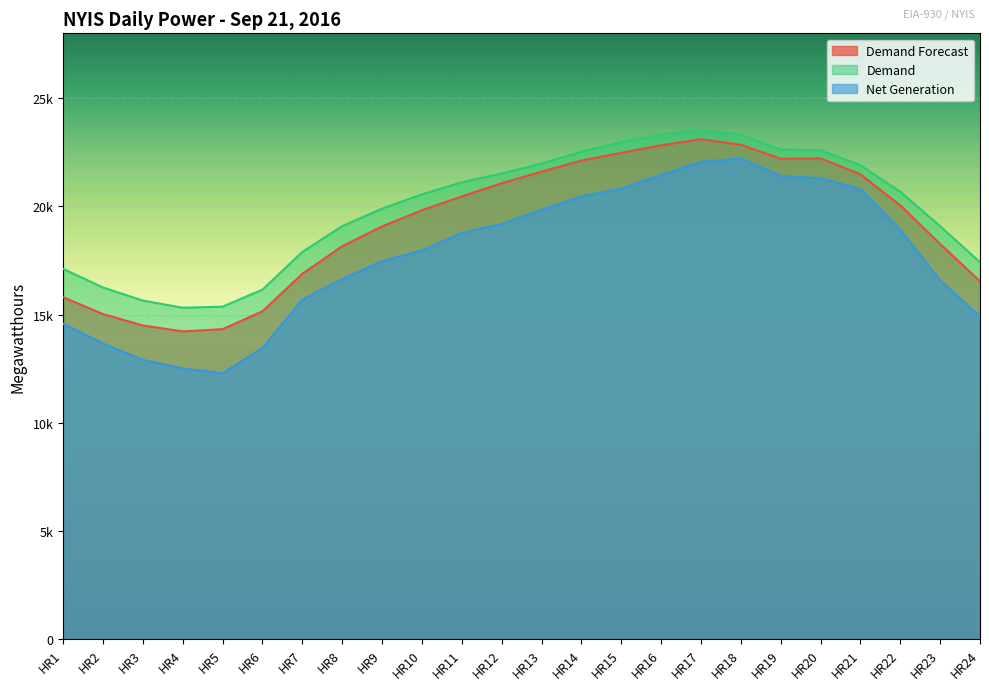

What is the difference between the highest and lowest values at HR22?

1762